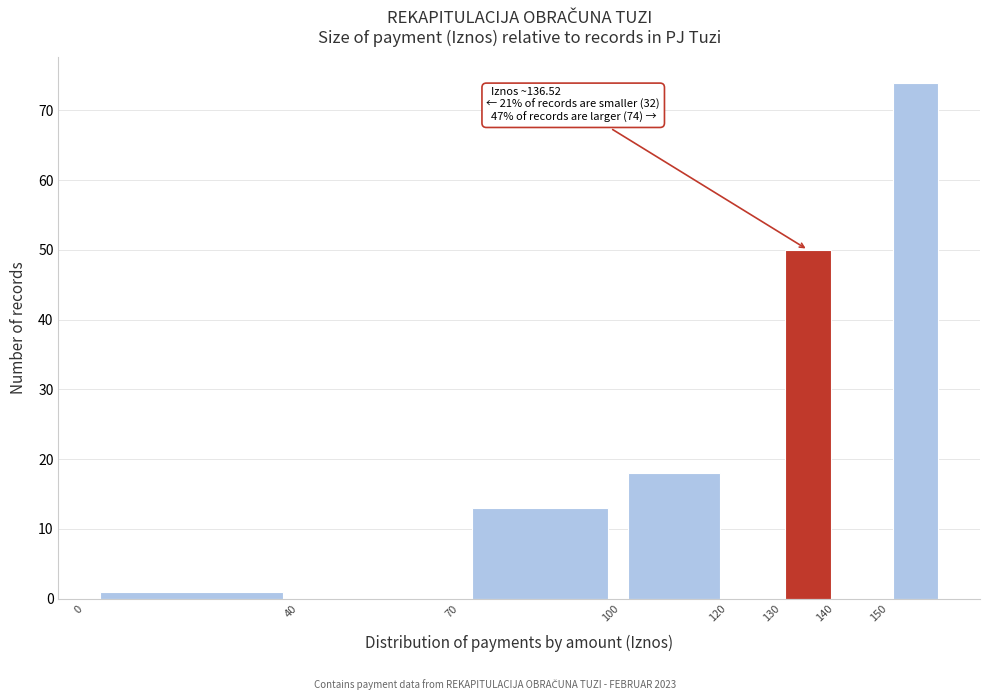

Over which range of the x-axis is the bar tallest?

150 to 160